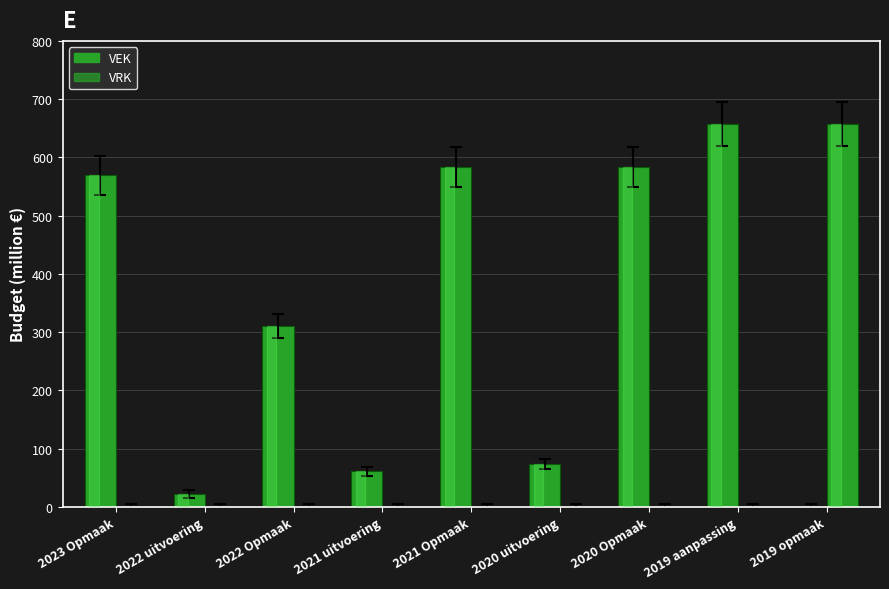

What is the label of the 2nd bar from the right?

2019 aanpassing